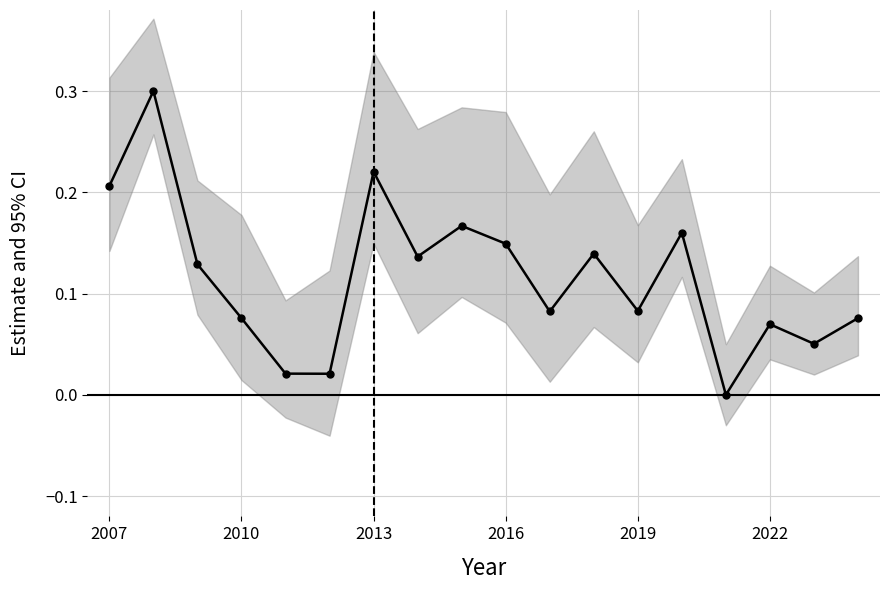

True or false: there are more than 2 points higher than both neighbors.

True